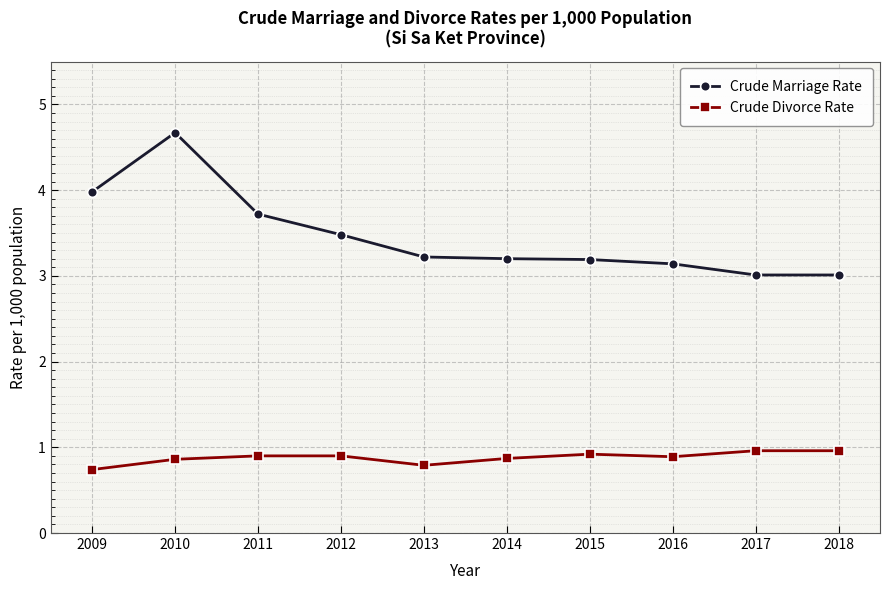

What is the value of the Crude Divorce Rate point at the 7th from the left?

0.9